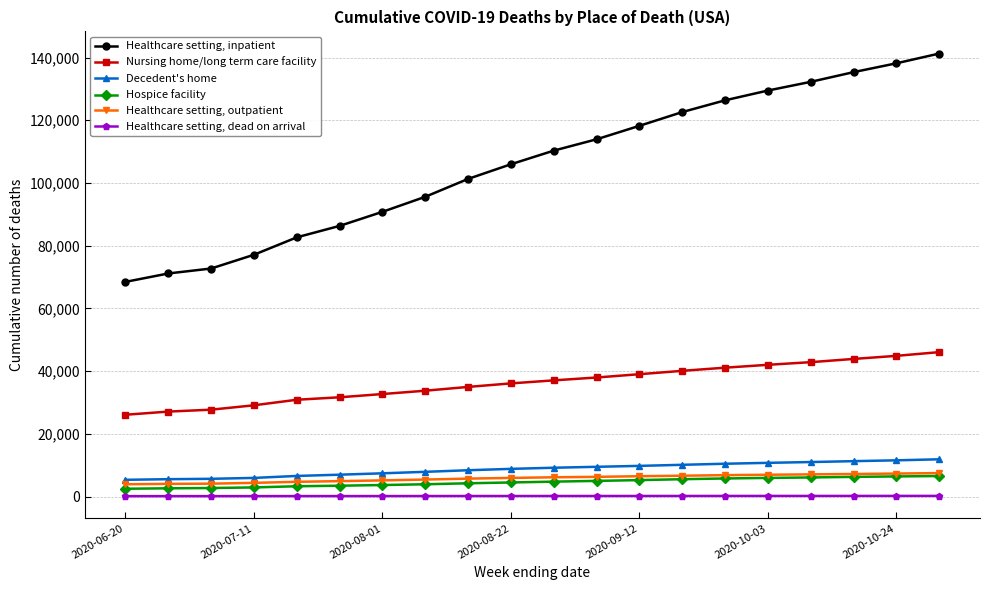

True or false: Healthcare setting, dead on arrival and Healthcare setting, inpatient intersect in this chart.

False